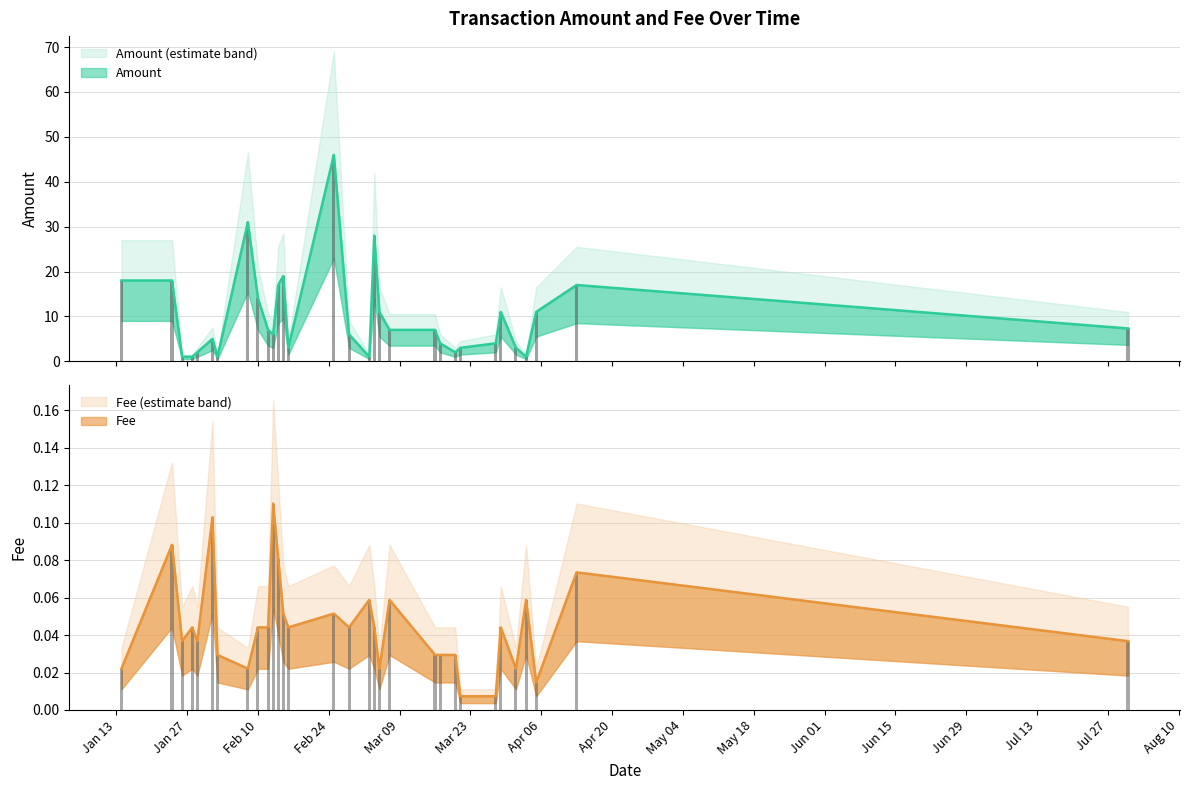

What is the label of the 34th bar from the left?

2020-03-29